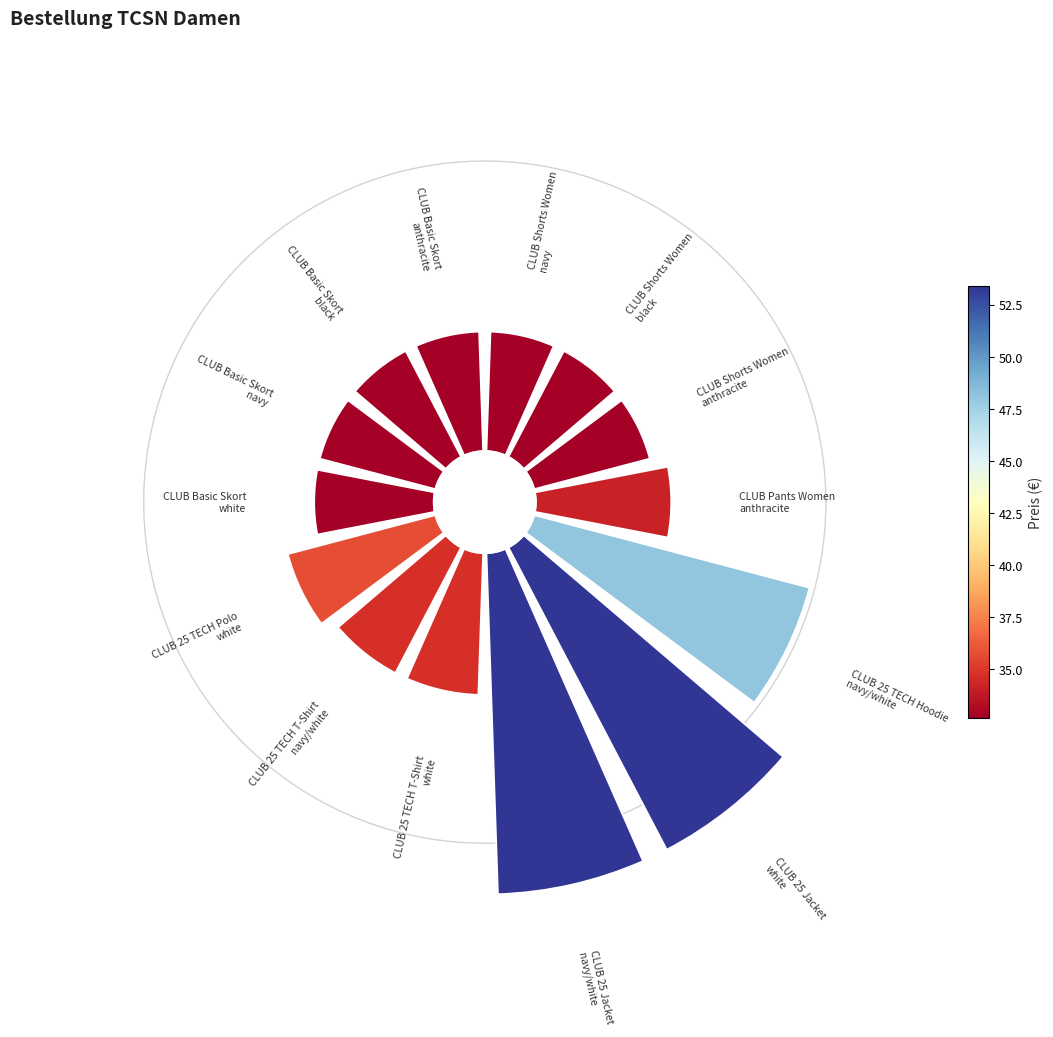

To the nearest percent, what is the average slice percentage?

7%